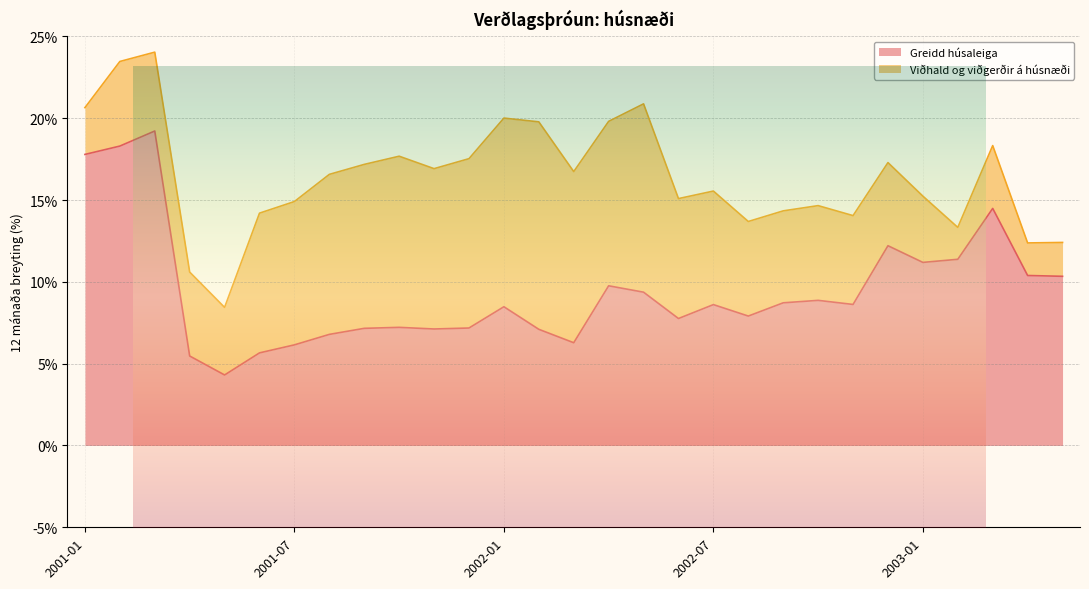

Between 2002-12 and 2001-09, which is larger?

2002-12